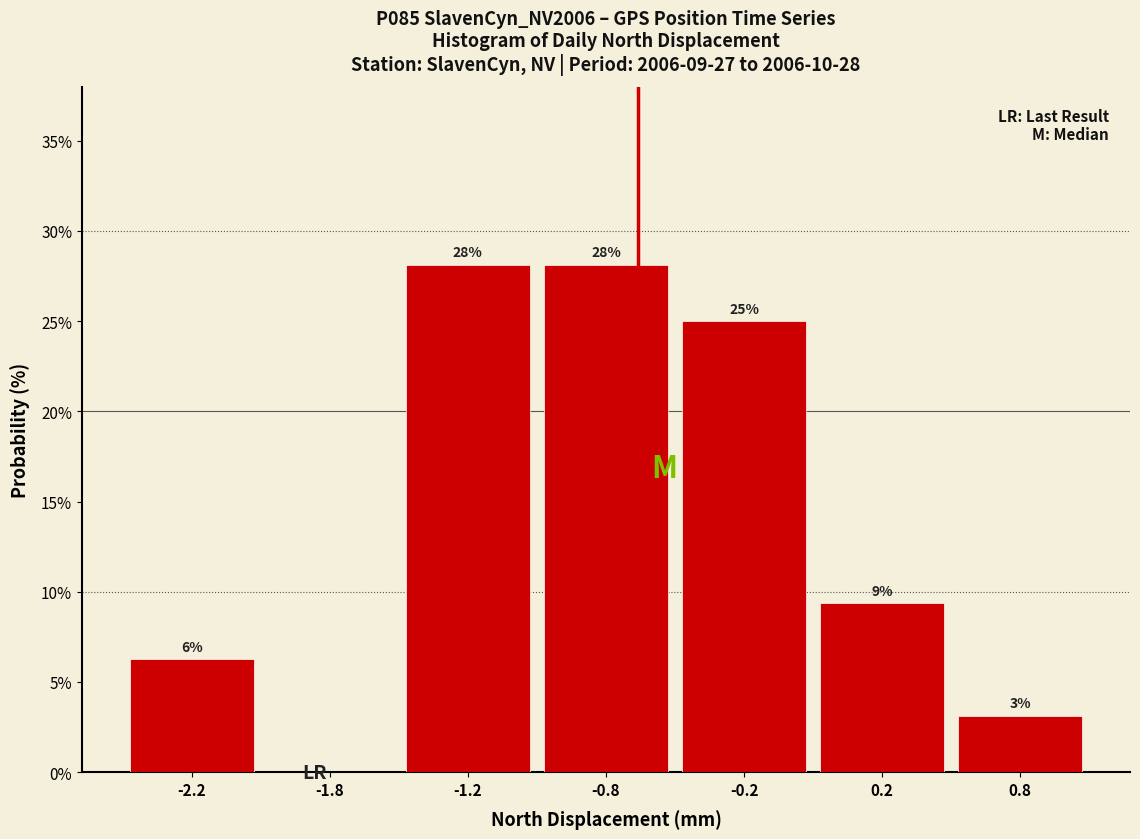

Which has a higher value, -1.8 or -0.8?

-0.8